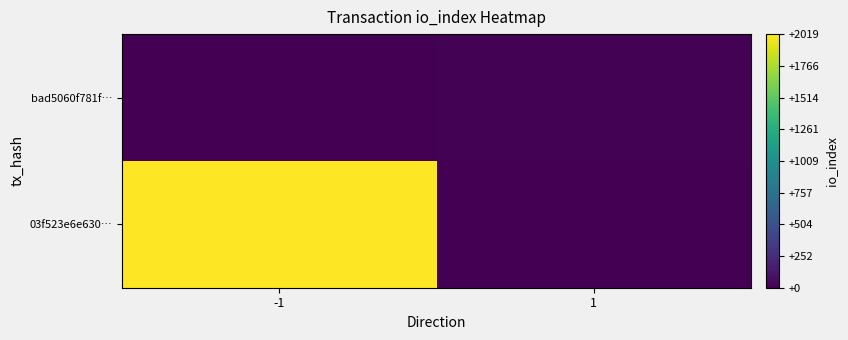

At 1, list the series in order from largest to smallest.

bad5060f781f…, 03f523e6e630…